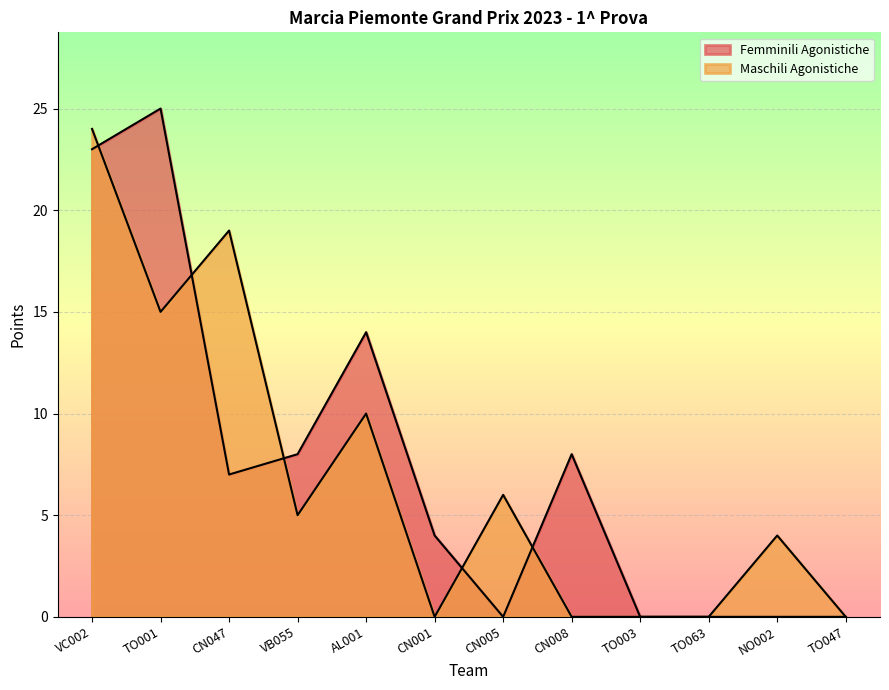

Which label corresponds to the smallest value in the chart?

CN005